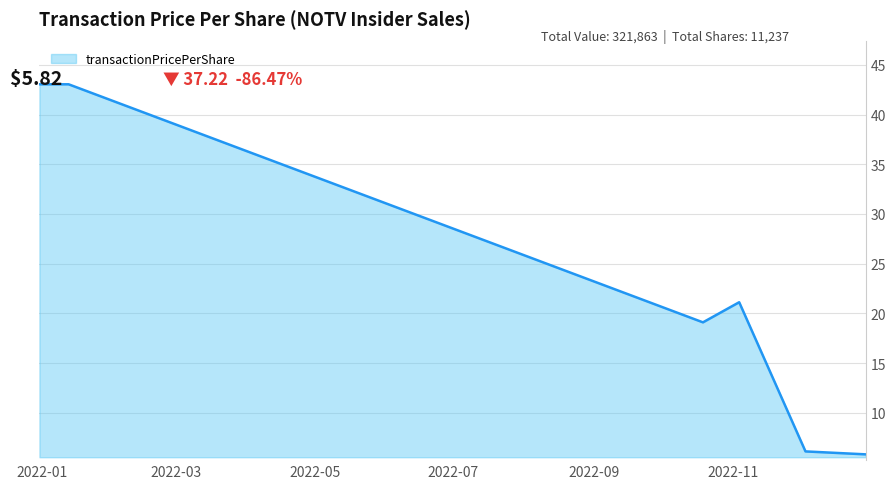

What is the difference between the second highest and second lowest values?

36.9